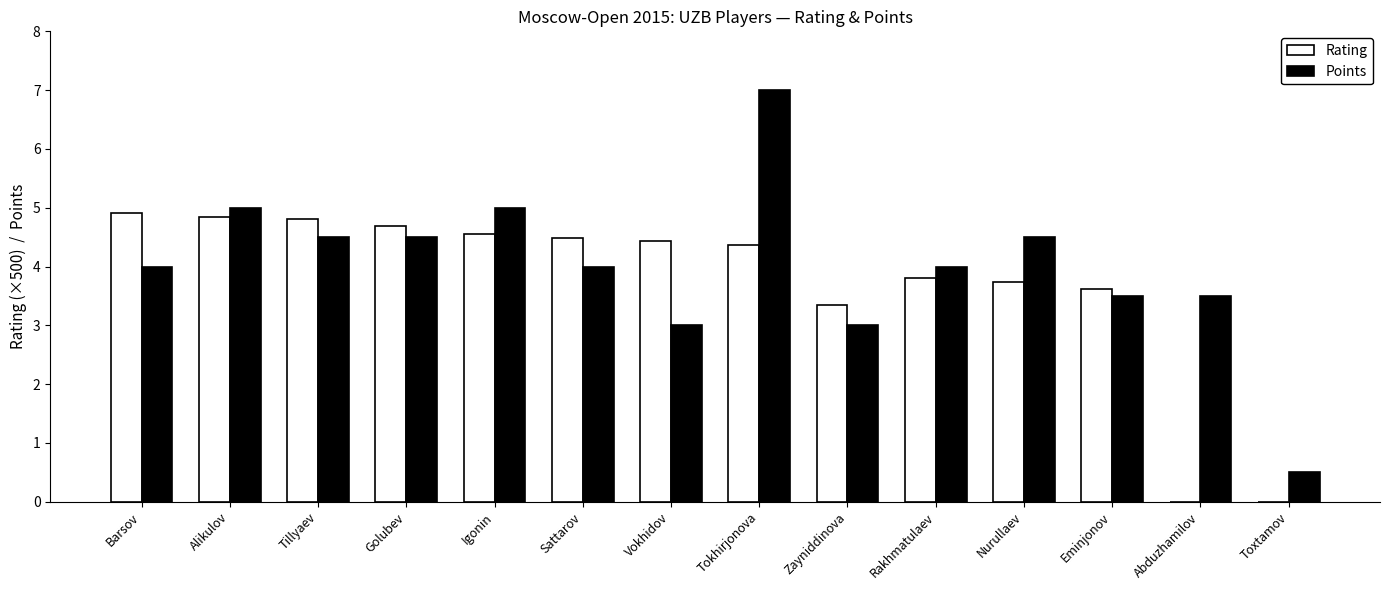

Where does the Rating series first go above 4?

Barsov